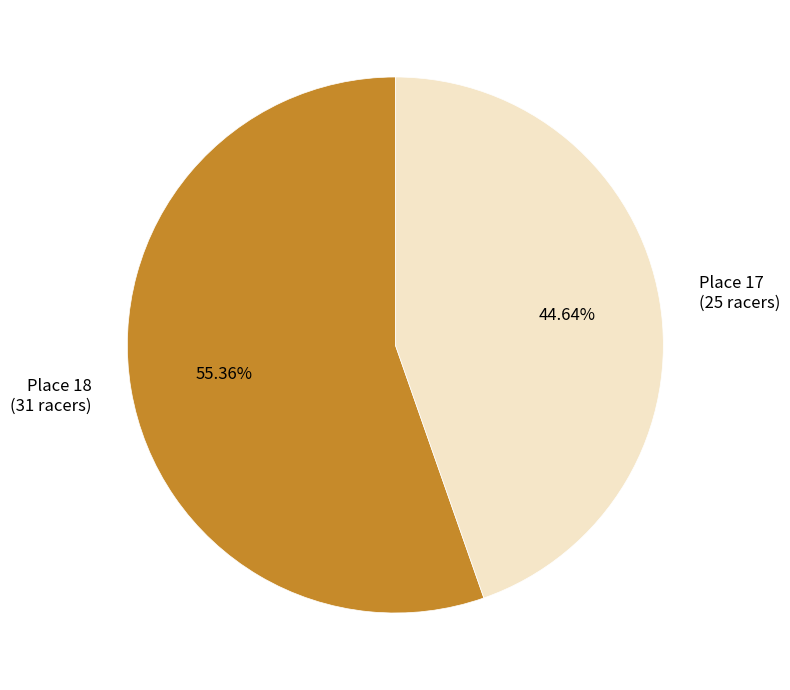

To the nearest percent, what is the difference between the largest and smallest slice percentages?

11%